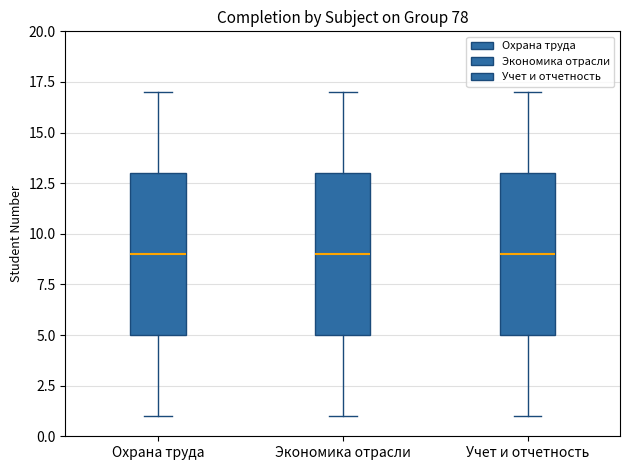

Reading left to right, read every box against the y-axis: the position of its median line, the range the box covers, and the ends of its whiskers. The values are not printed on the chart, so give them approximately, as read against the axis.

Охрана труда: median 9, box 5 to 13, whiskers 1 to 17
Экономика отрасли: median 9, box 5 to 13, whiskers 1 to 17
Учет и отчетность: median 9, box 5 to 13, whiskers 1 to 17